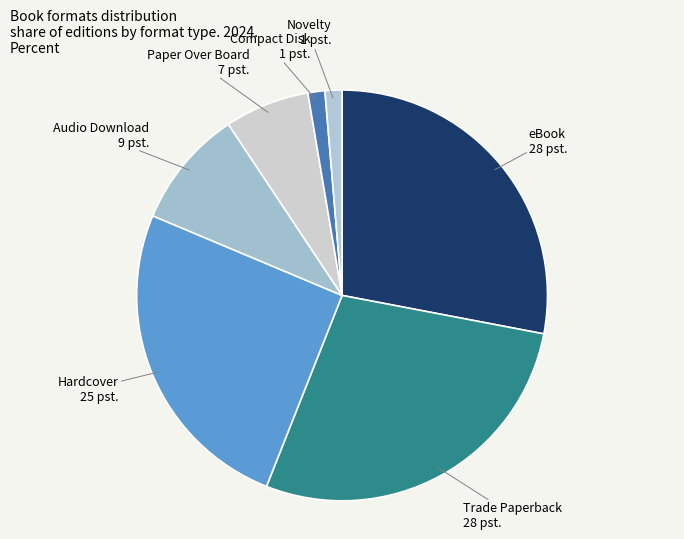

How many slices are in this pie chart?

7